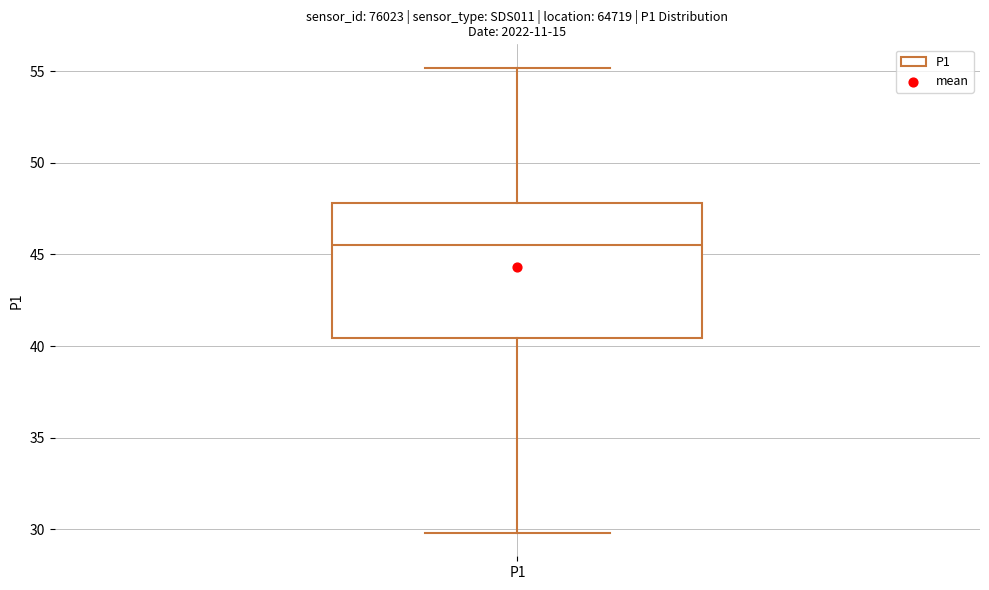

Where does the median line of the box for P1 sit on the y-axis? The values are not printed on the chart, so give them approximately, as read against the axis.

45.5